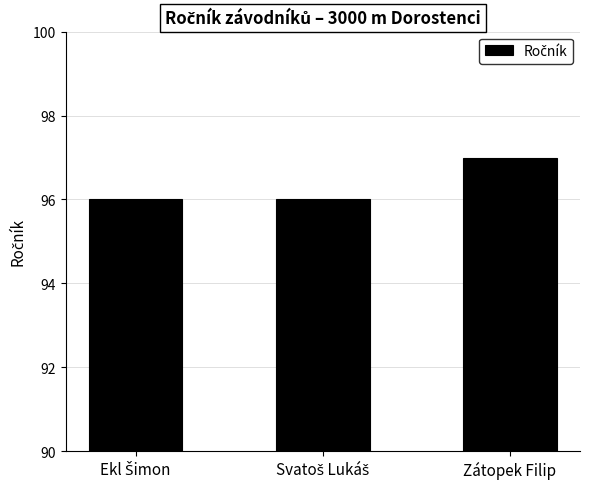

The value at Zátopek Filip is 97. True or false?

True